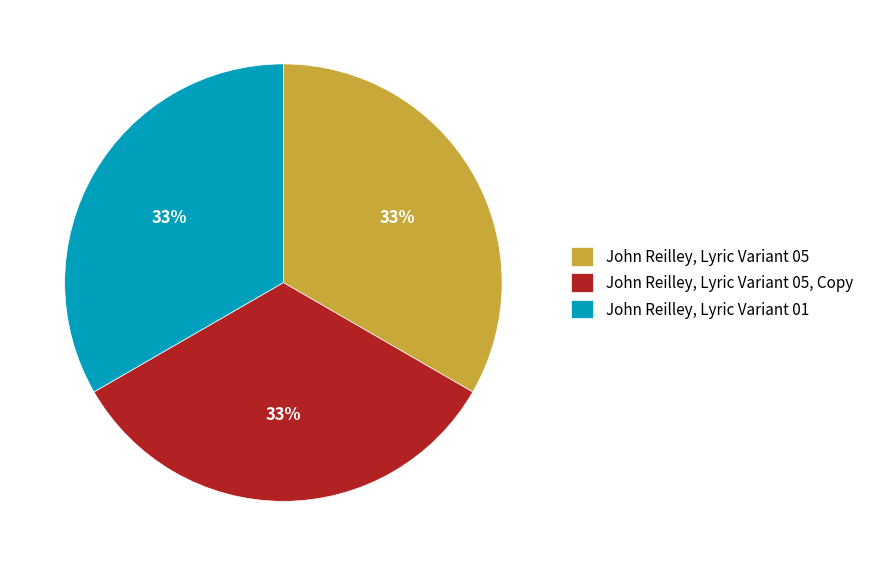

What percentage is the John Reilley, Lyric Variant 05, Copy slice, to the nearest percent?

33%